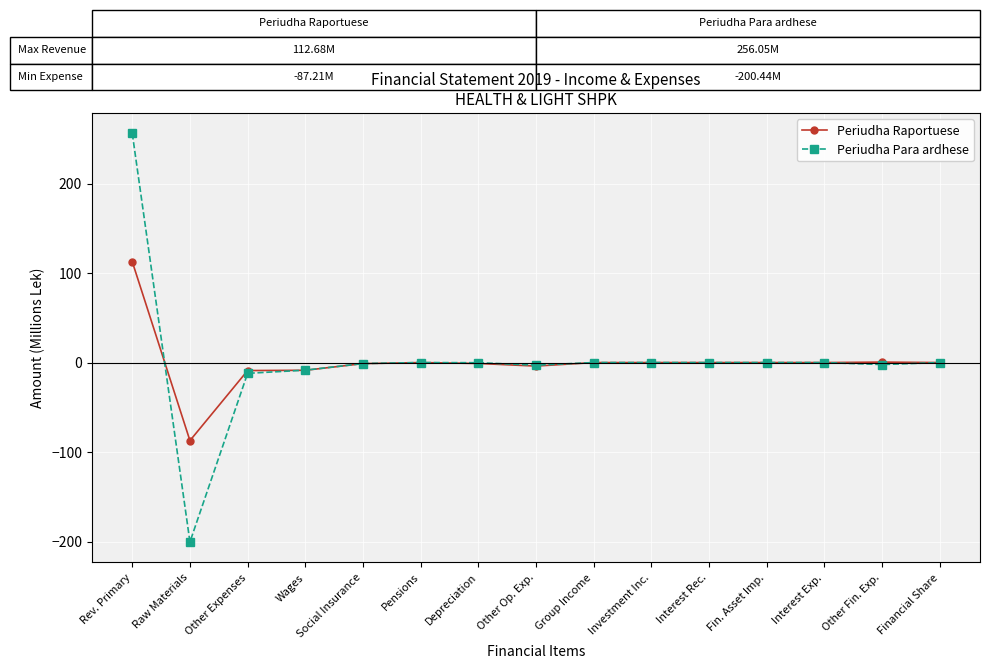

The Periudha Raportuese series shows 0.5 at Other Fin. Exp.. True or false?

True